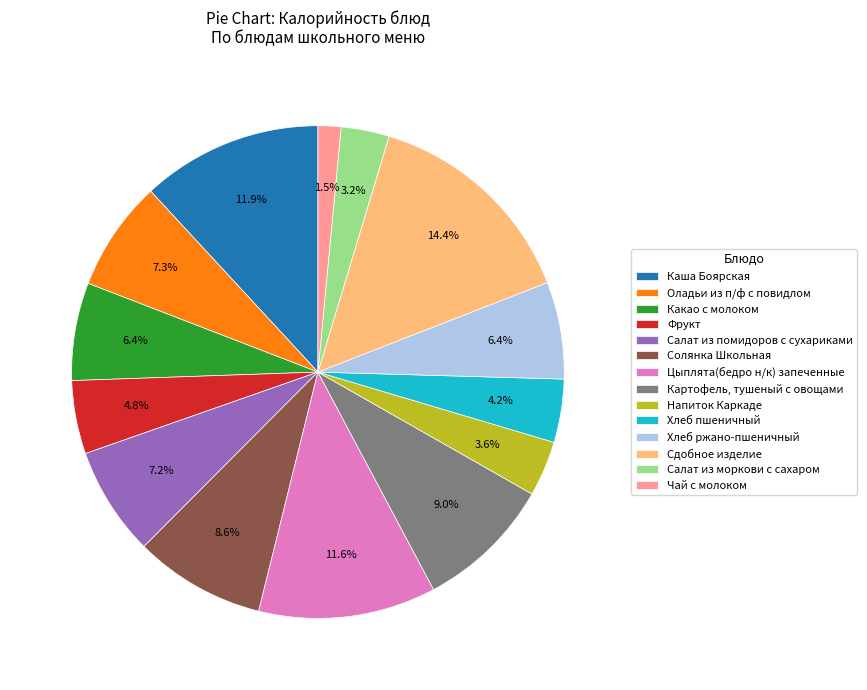

To the nearest percent, what is the average slice percentage?

7%